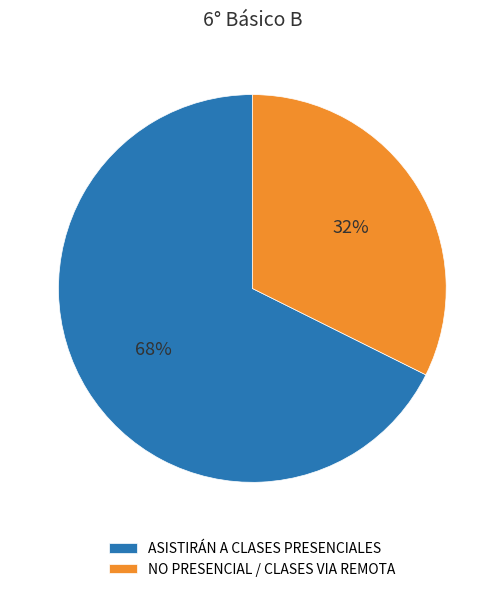

Is there any slice that represents more than half of the pie?

Yes